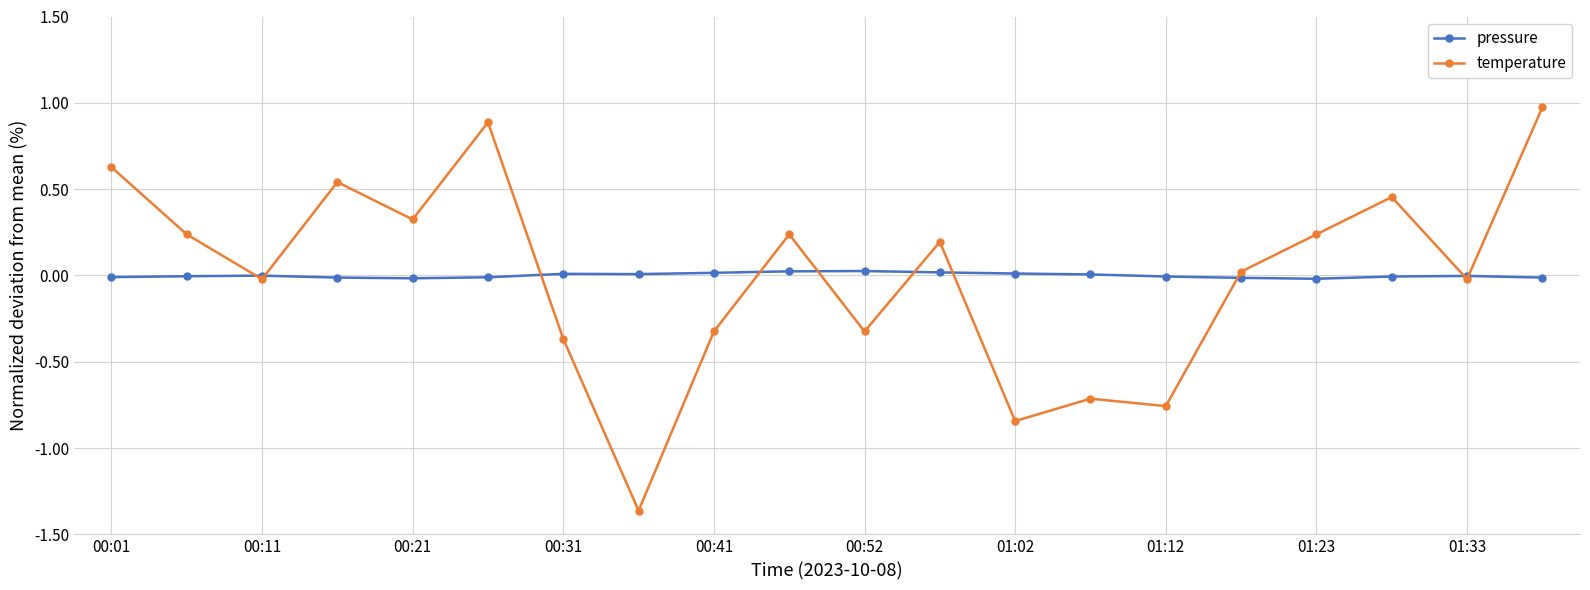

What is the greatest value displayed?

1.0